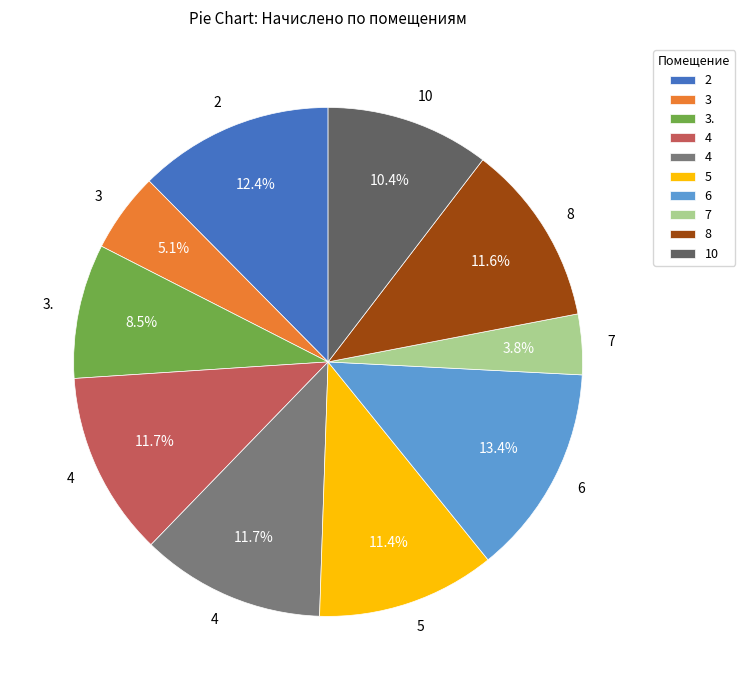

Is there any slice that represents more than half of the pie?

No